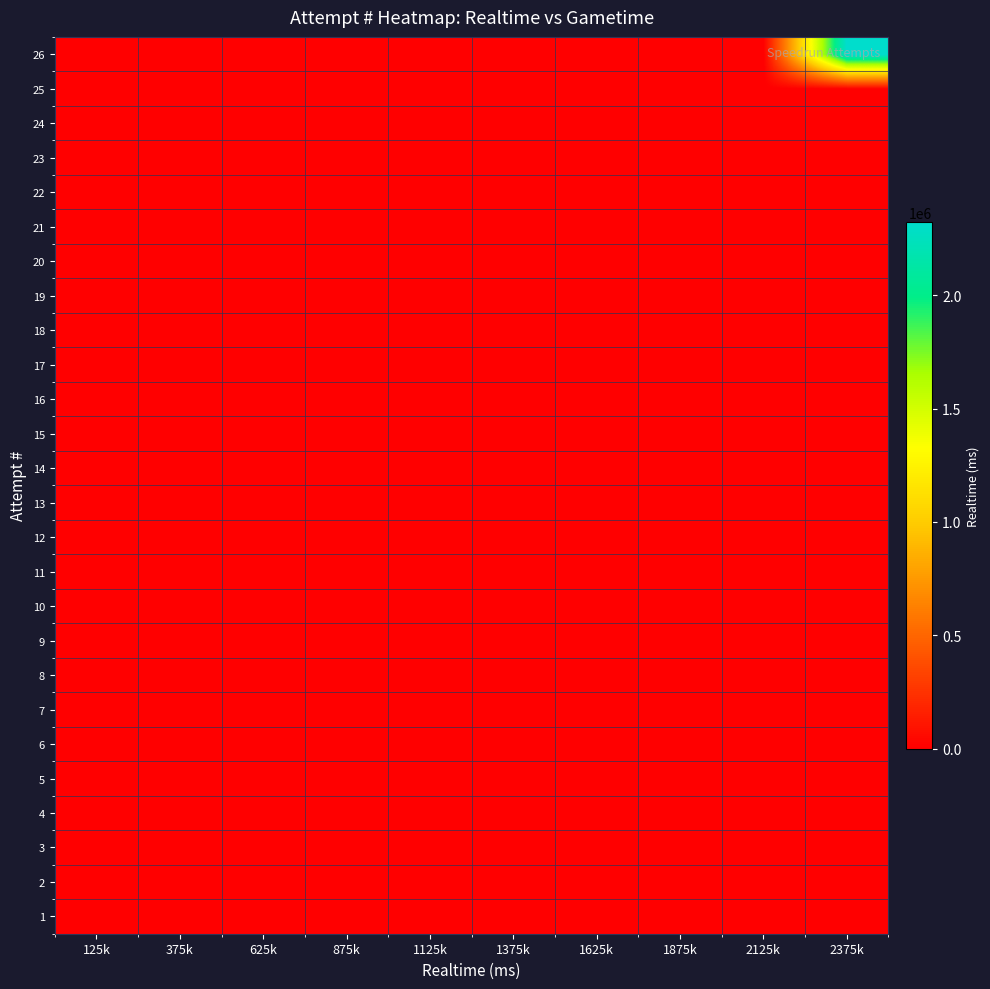

Which series has the largest range (max minus min)?

26